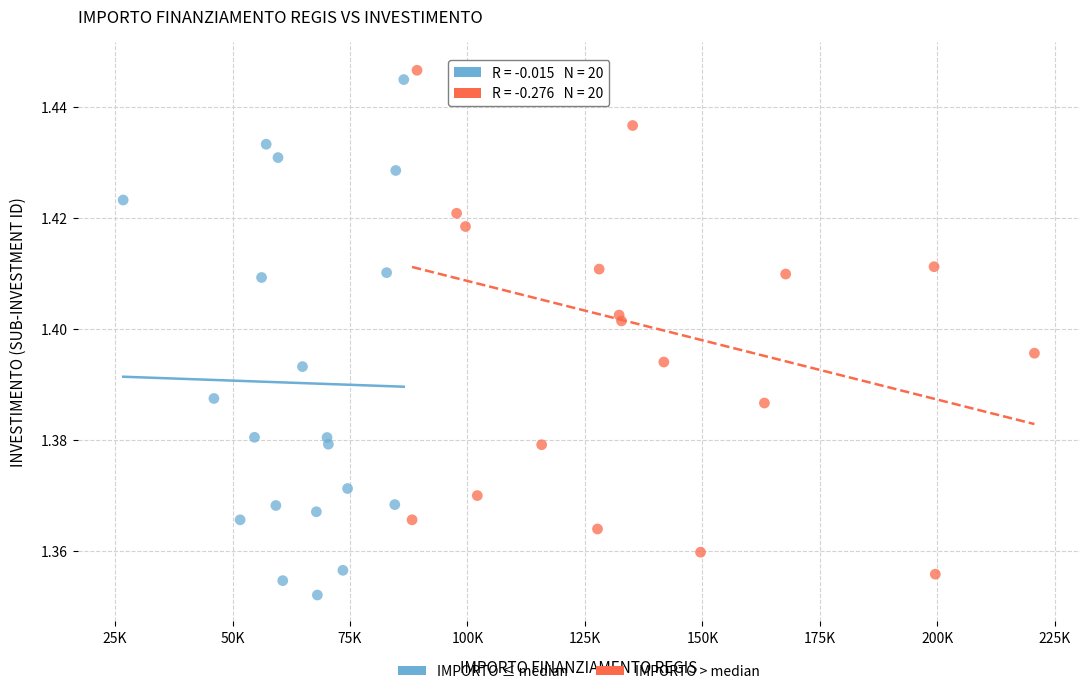

Which series reaches the maximum Y coordinate?

IMPORTO > median